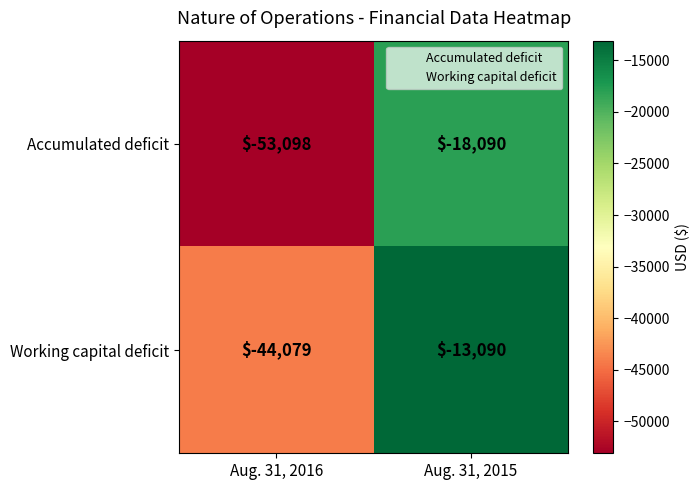

What is the difference between the maximum and minimum values in the Accumulated deficit series?

35008